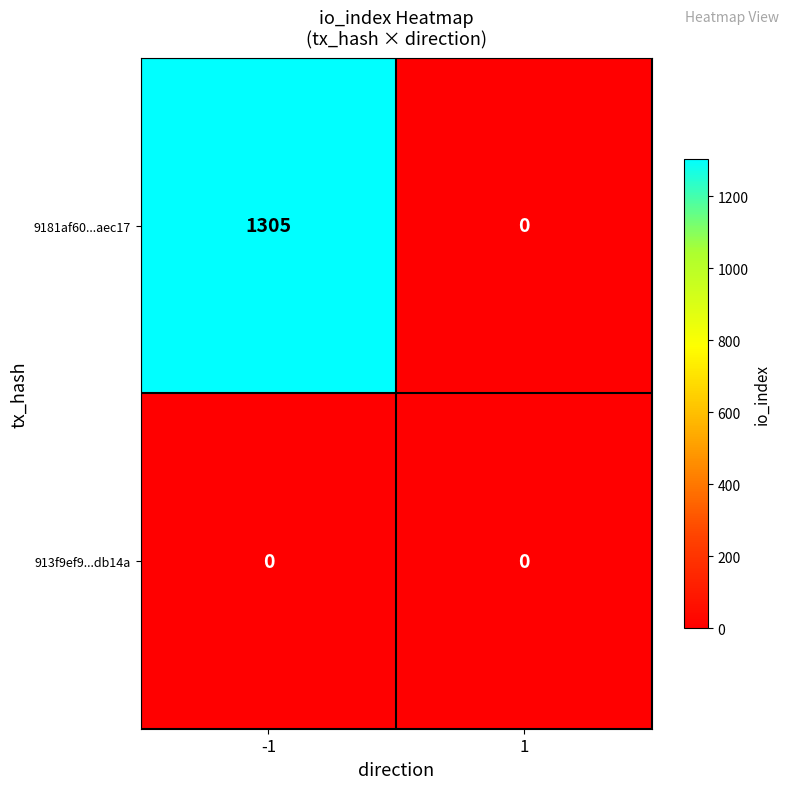

Reading left to right, extract all data points from this chart.

9181af60...aec17: 1305	0
913f9ef9...db14a: 0	0